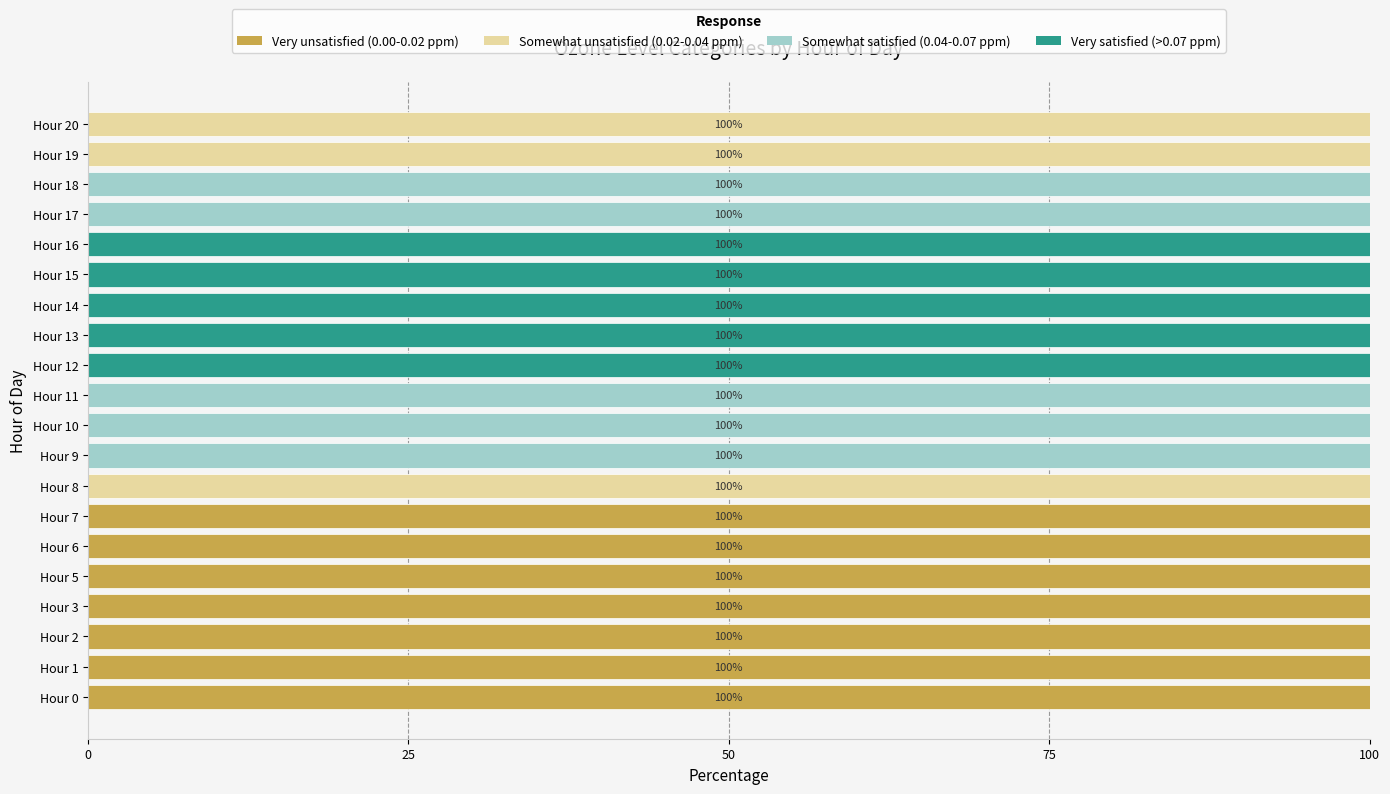

What is the total value across all series at Hour 2?

100